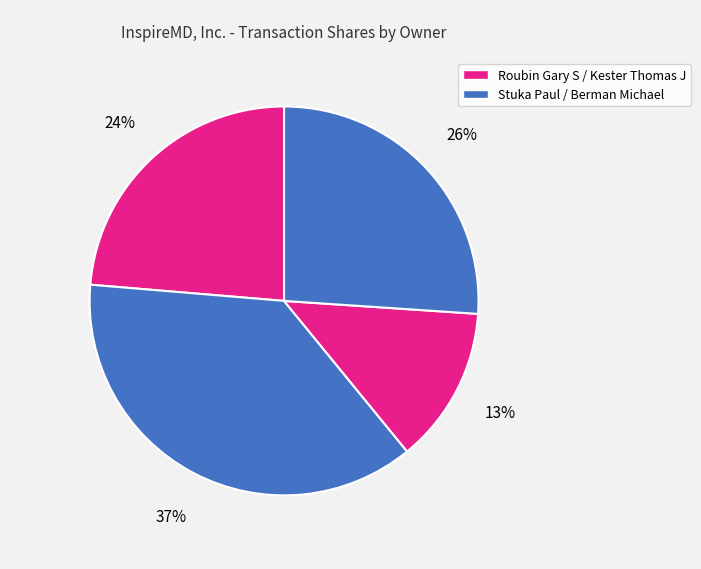

How many segments does this pie chart have?

4